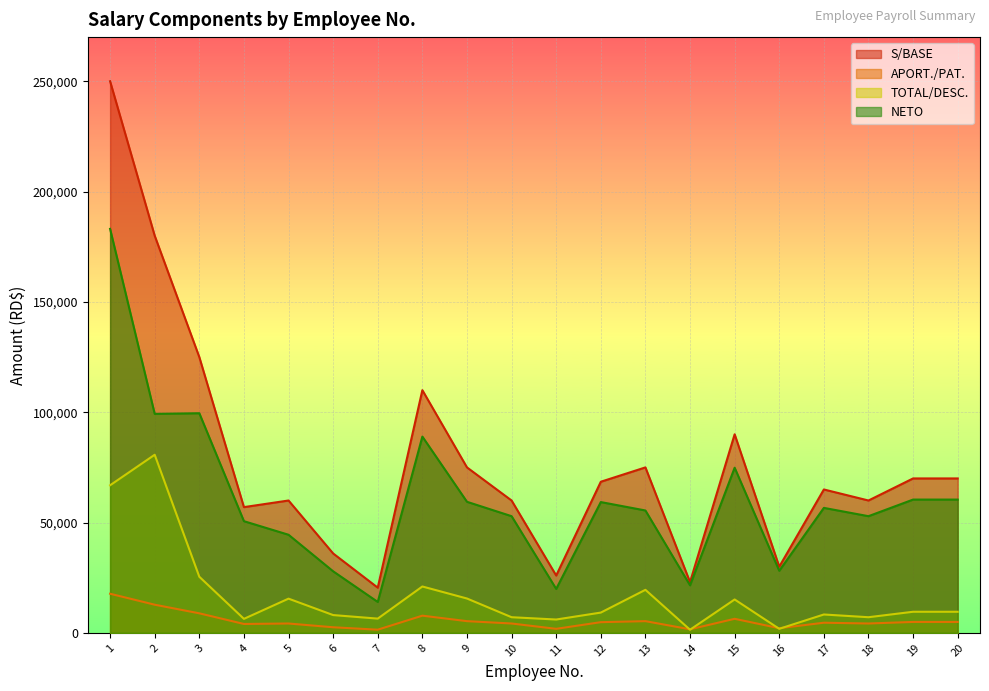

What is the difference between the maximum and minimum values in the APORT./PAT. series?

16294.5